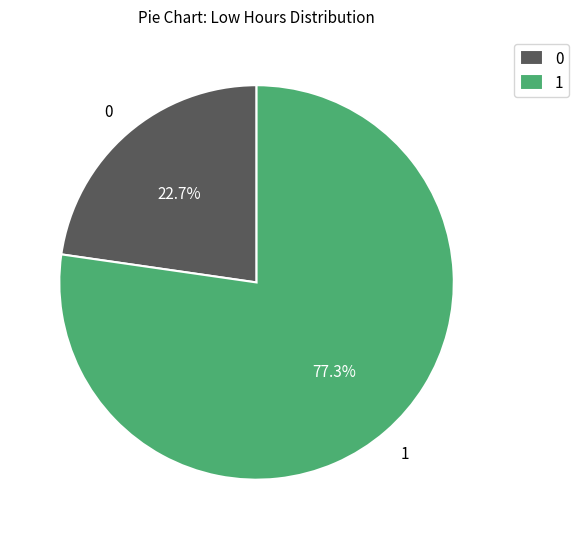

Is there a majority slice in this chart?

Yes